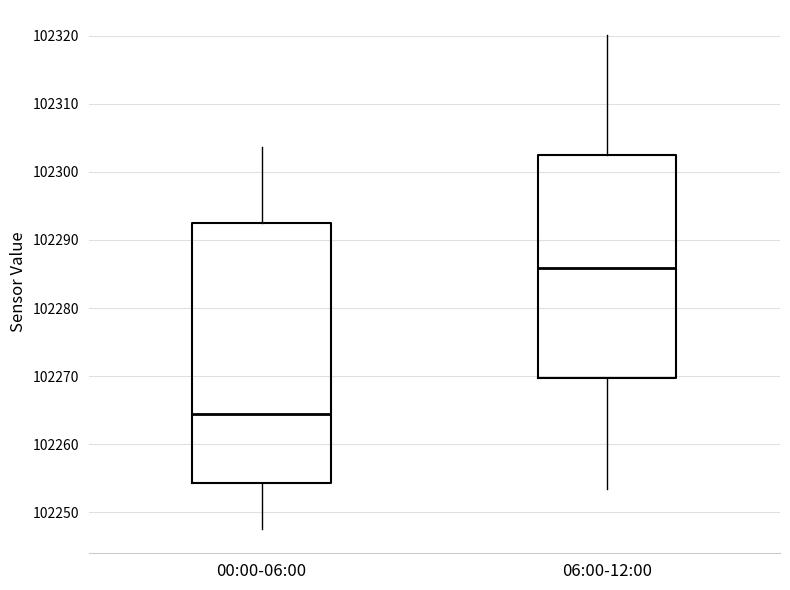

Comparing the boxes themselves (not the whiskers), which one is the tallest?

00:00-06:00